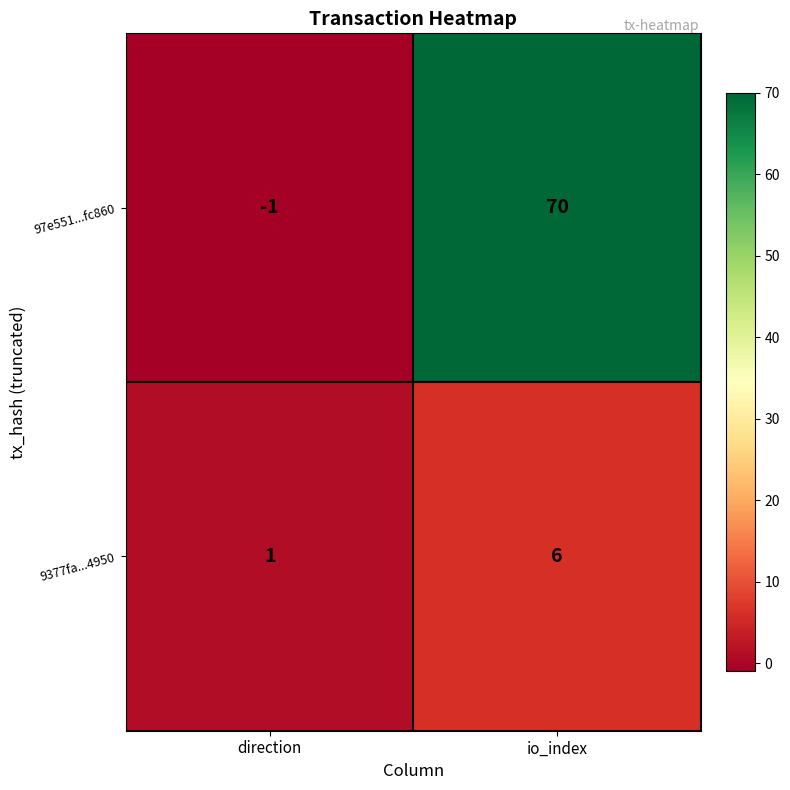

At which category is the sum across all series the highest?

io_index